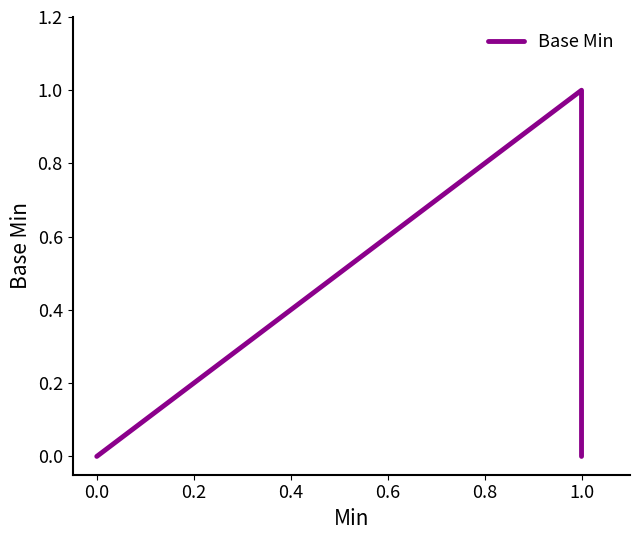

How many series are shown in this chart?

1